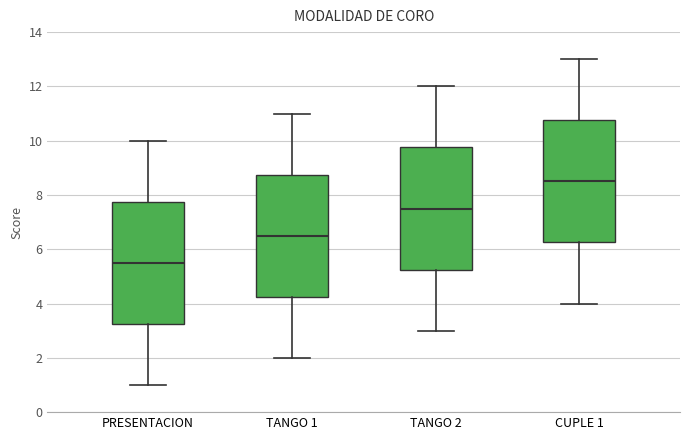

Which box's median line is the lowest?

PRESENTACION